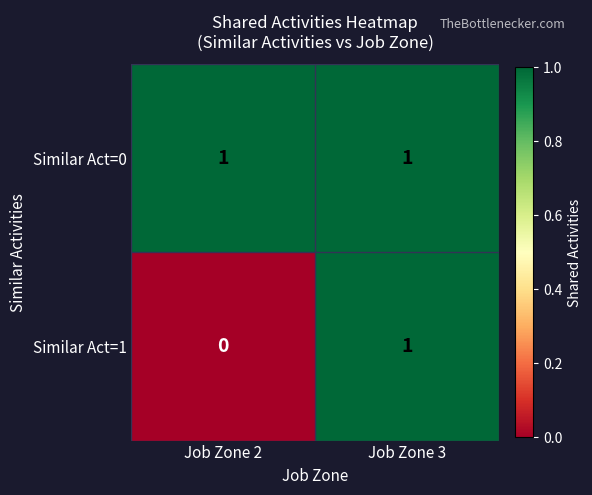

Where is Similar Act=1 nearest to the value 0?

Job Zone 2